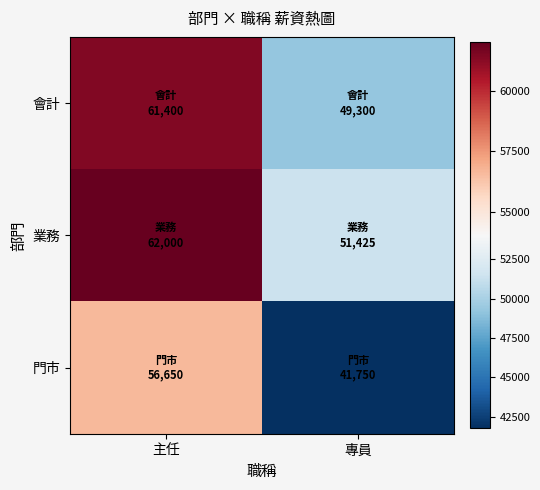

Between 專員 and 主任, which is larger?

主任